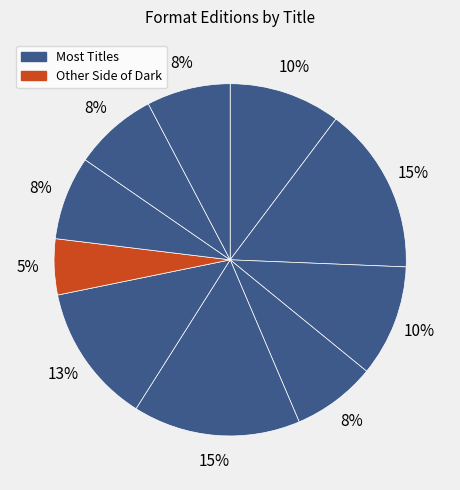

Count the number of slices in the pie.

10